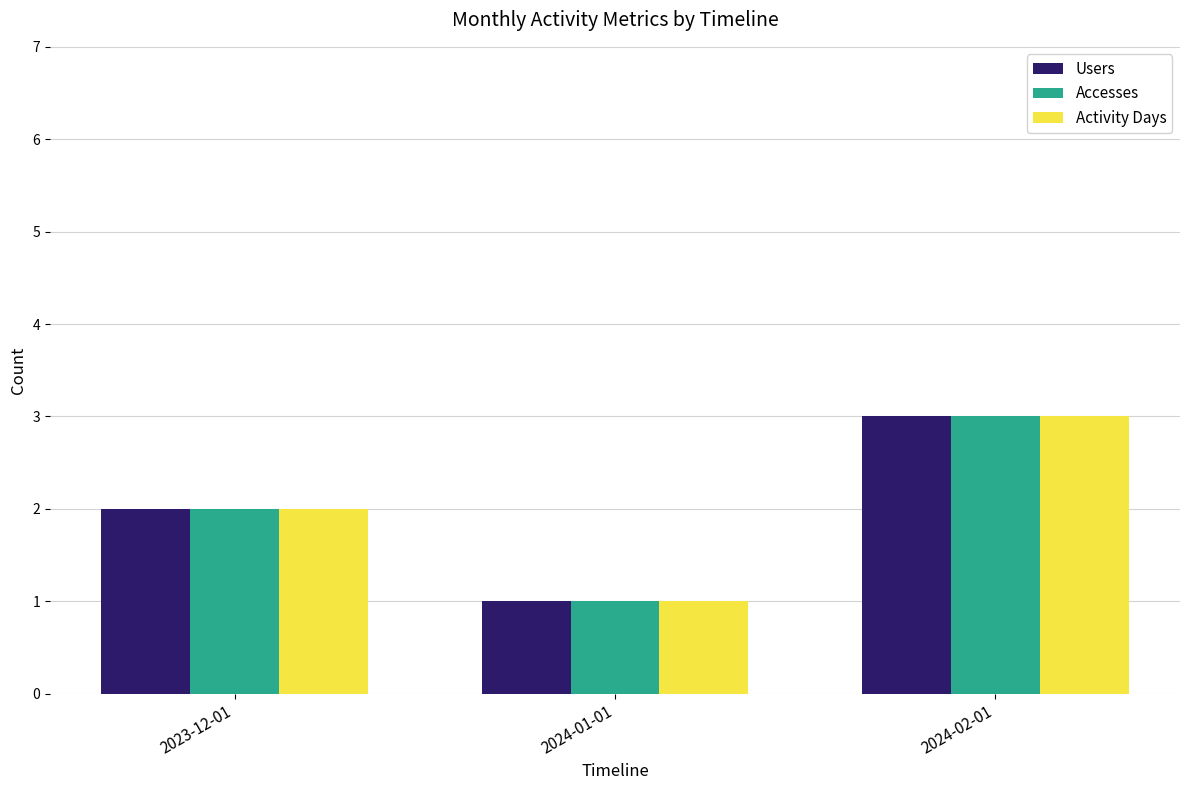

What position from the left is 2024-02-01?

3